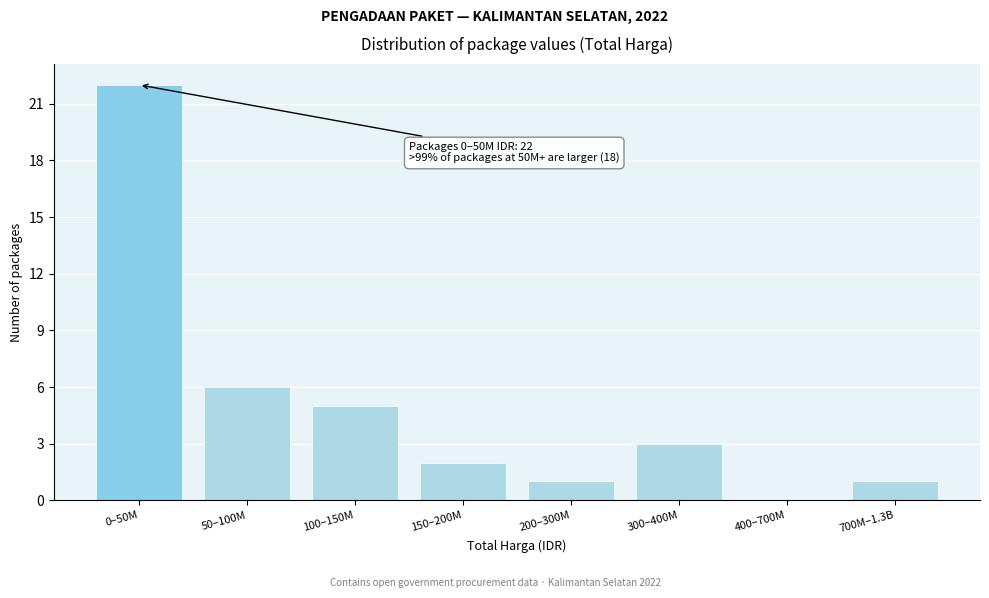

Reading left to right, extract all data points from this chart.

0–50M=22	50–100M=6	100–150M=5	150–200M=2	200–300M=1	300–400M=3	400–700M=0	700M–1.3B=1